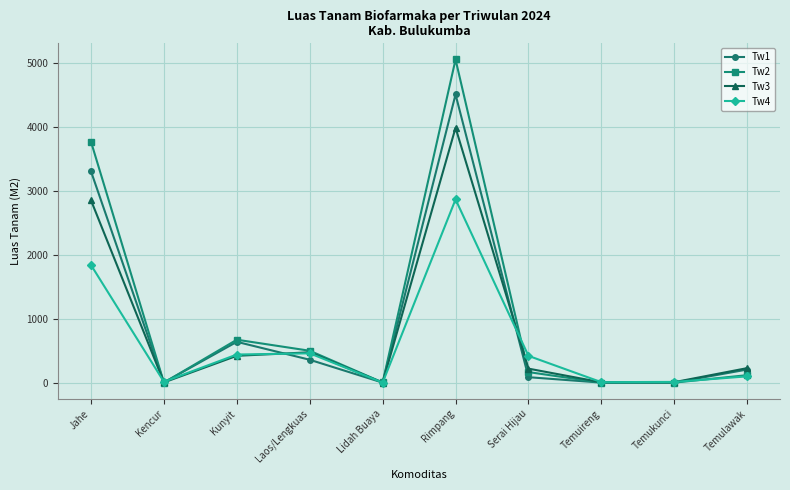

What is the label of the 4th point from the right?

Serai Hijau